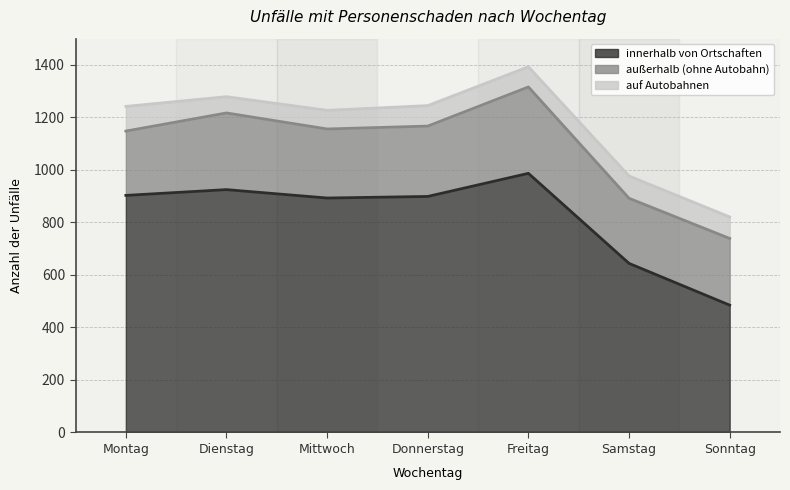

The value of auf Autobahnen at Freitag is 31. True or false?

False